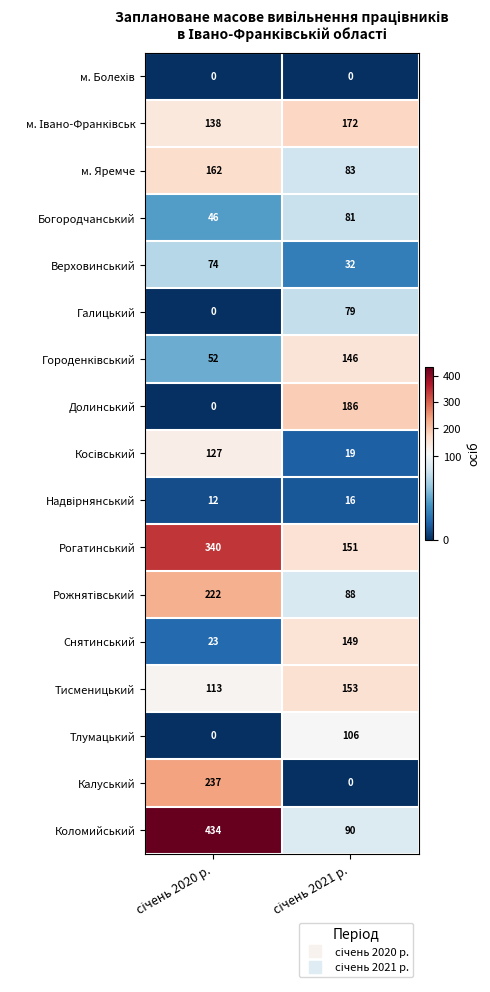

What is the difference between the maximum and minimum values in the Богородчанський series?

35